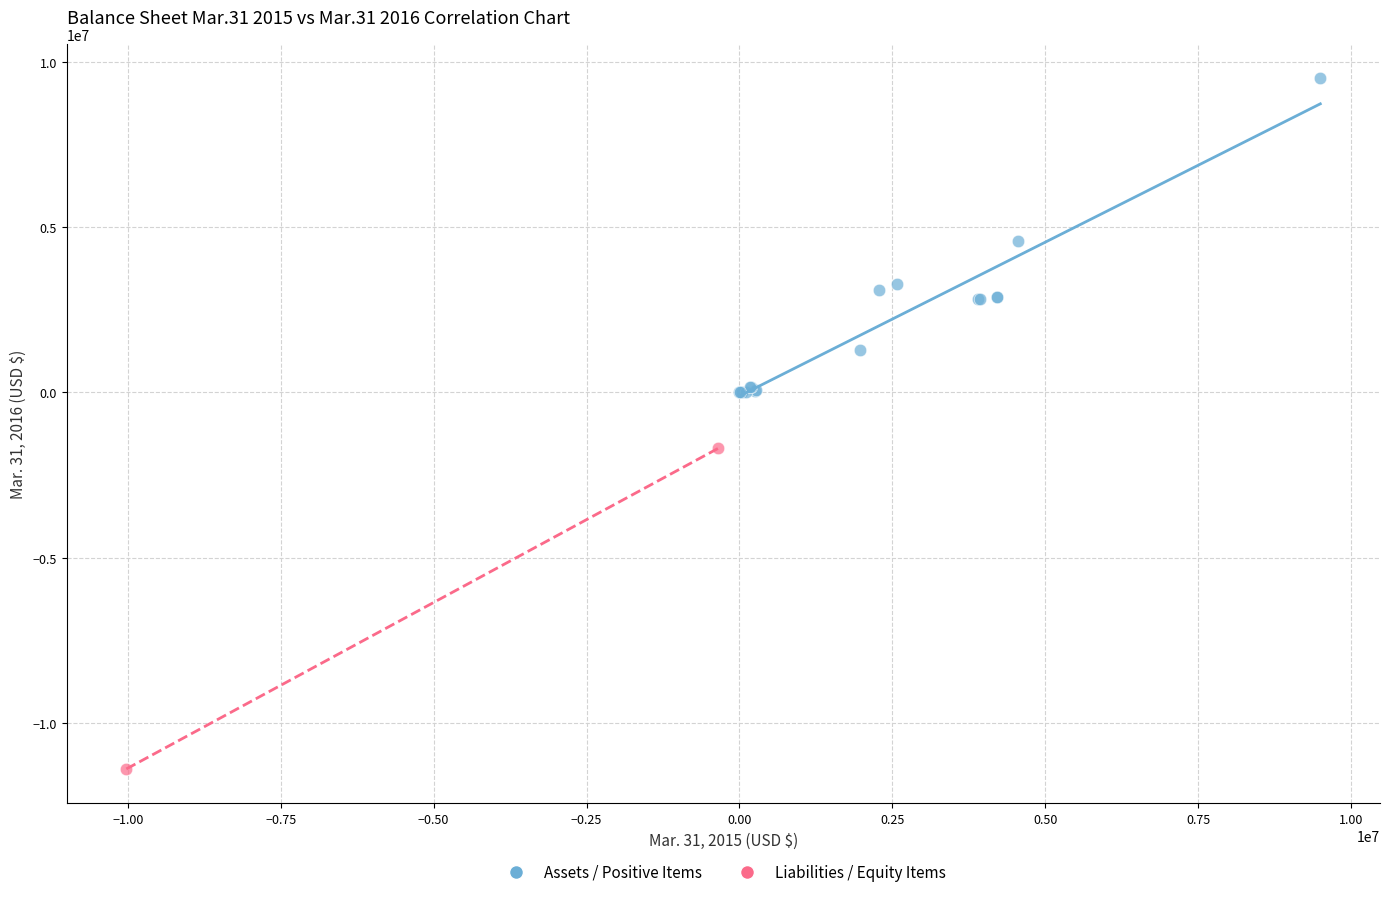

What are all the series names shown in the legend?

Assets / Positive Items, Liabilities / Equity Items